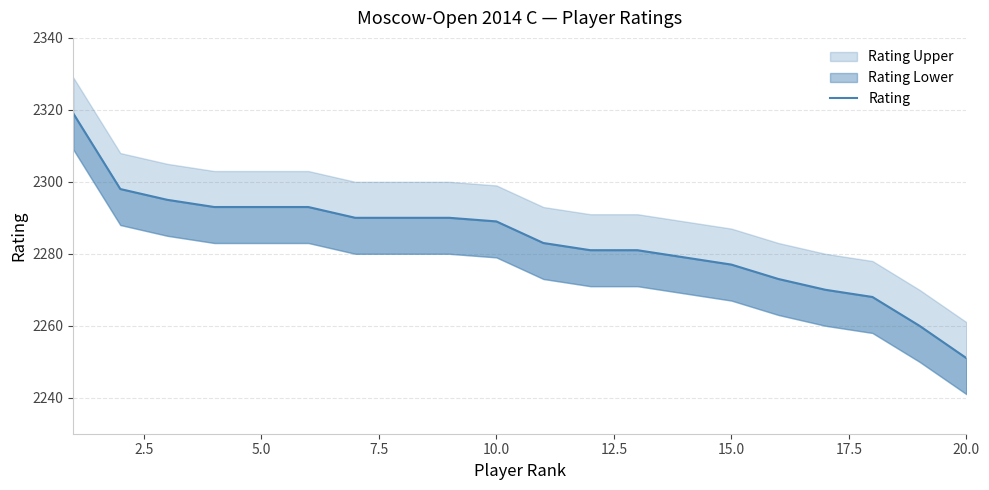

Does the chart have visible grid lines?

Yes